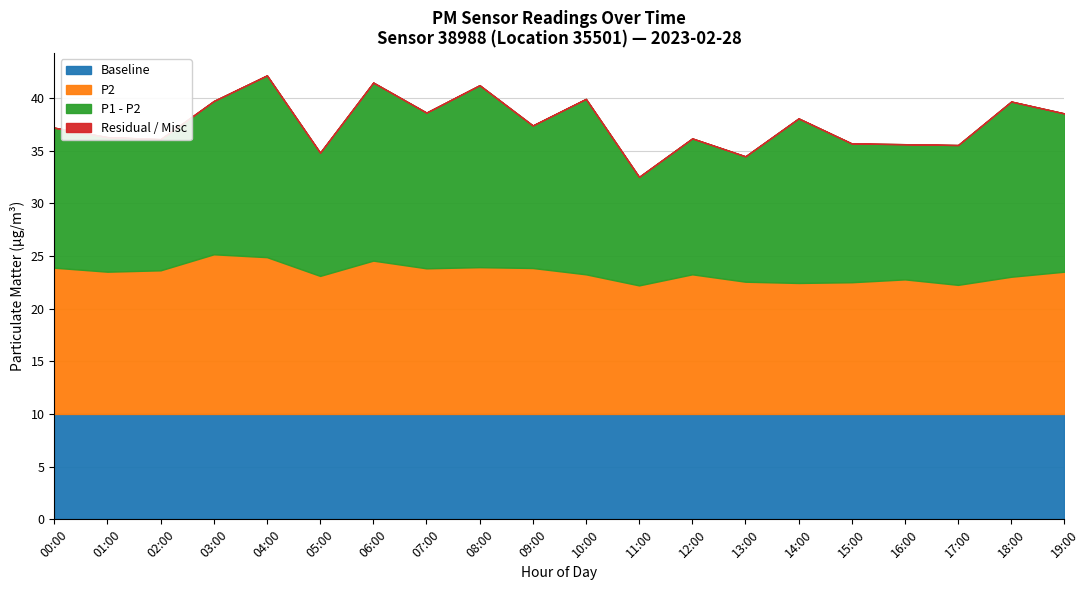

In P1 - P2, how many points are higher than both neighbors (excluding endpoints)?

7